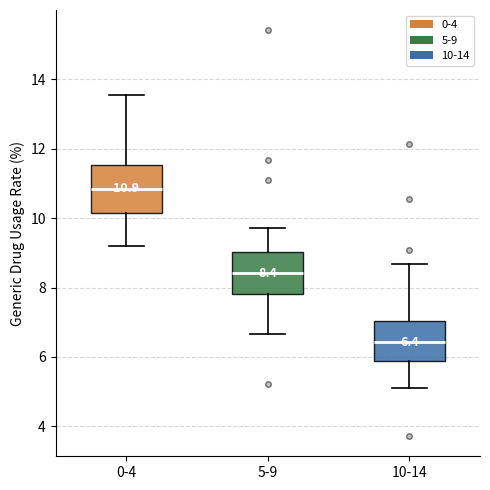

Which box has the lowest median line?

10-14